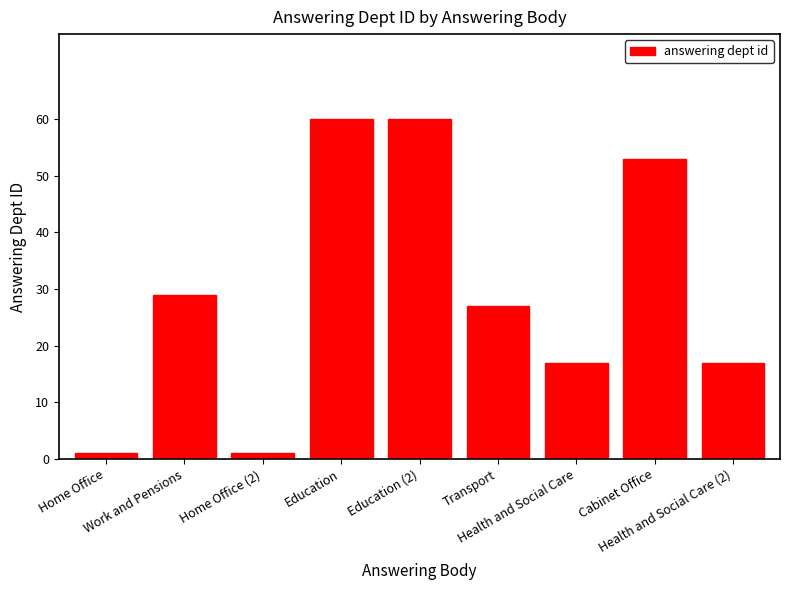

The value at Transport is 27. True or false?

True